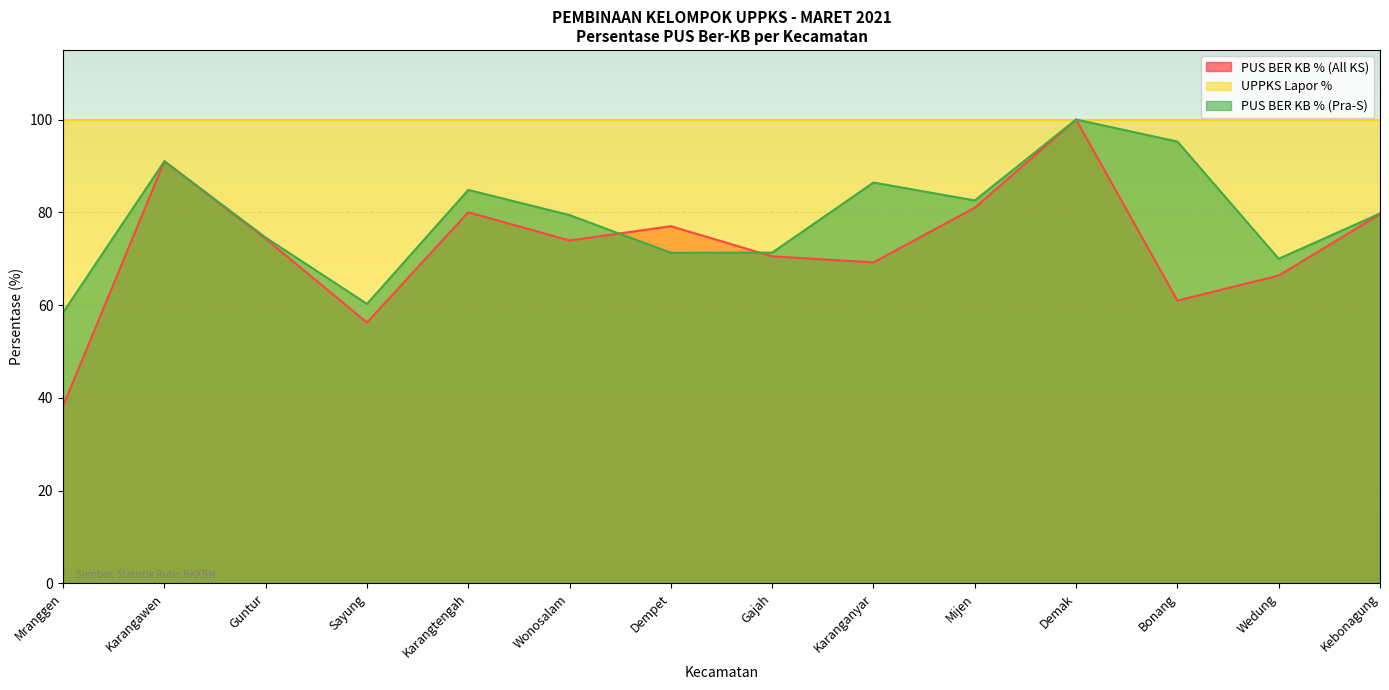

What value does the PUS BER KB % (Pra-S) series have at Mranggen?

58.4